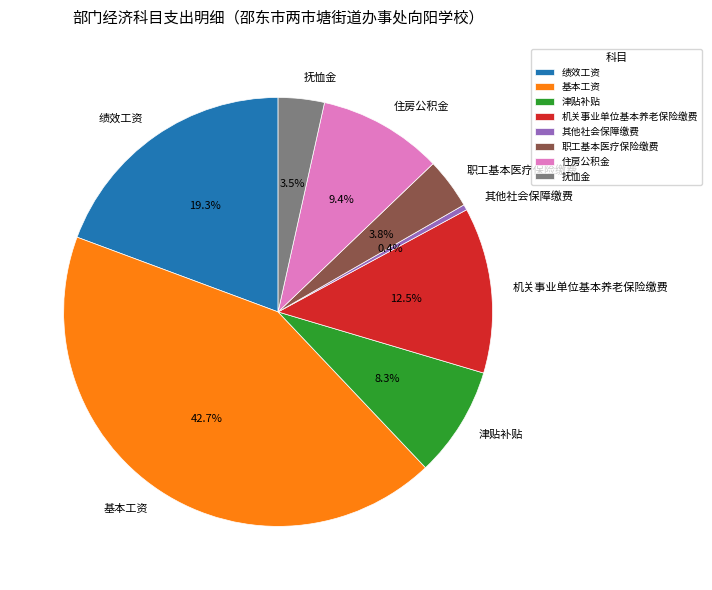

Is there a majority slice in this chart?

No